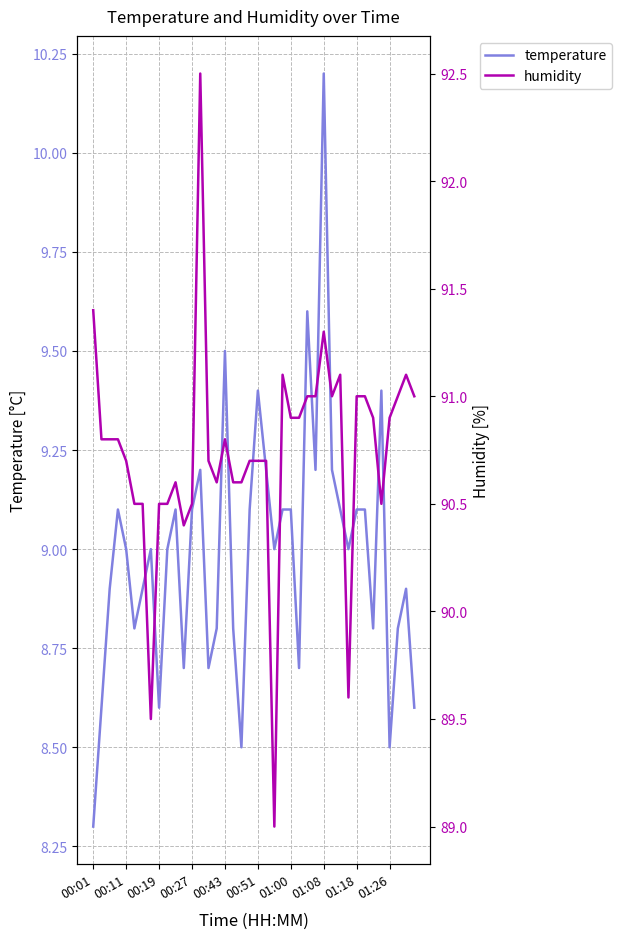

What is the difference between the second highest and second lowest values in the temperature series?

1.1